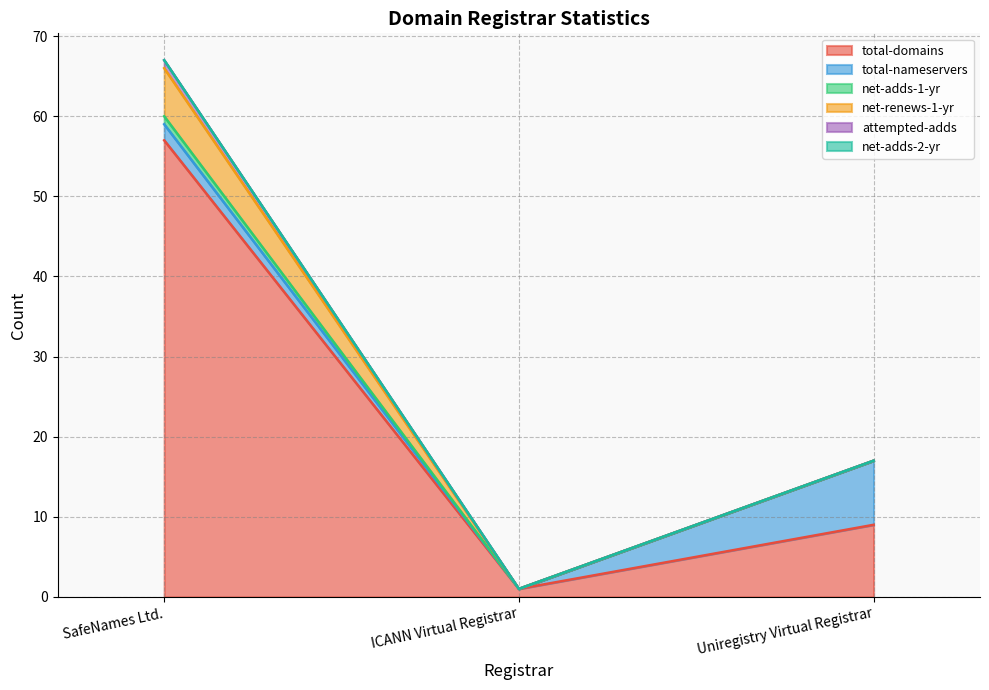

Rank the series at SafeNames Ltd. from lowest to highest value.

net-adds-2-yr, net-adds-1-yr, attempted-adds, total-nameservers, net-renews-1-yr, total-domains